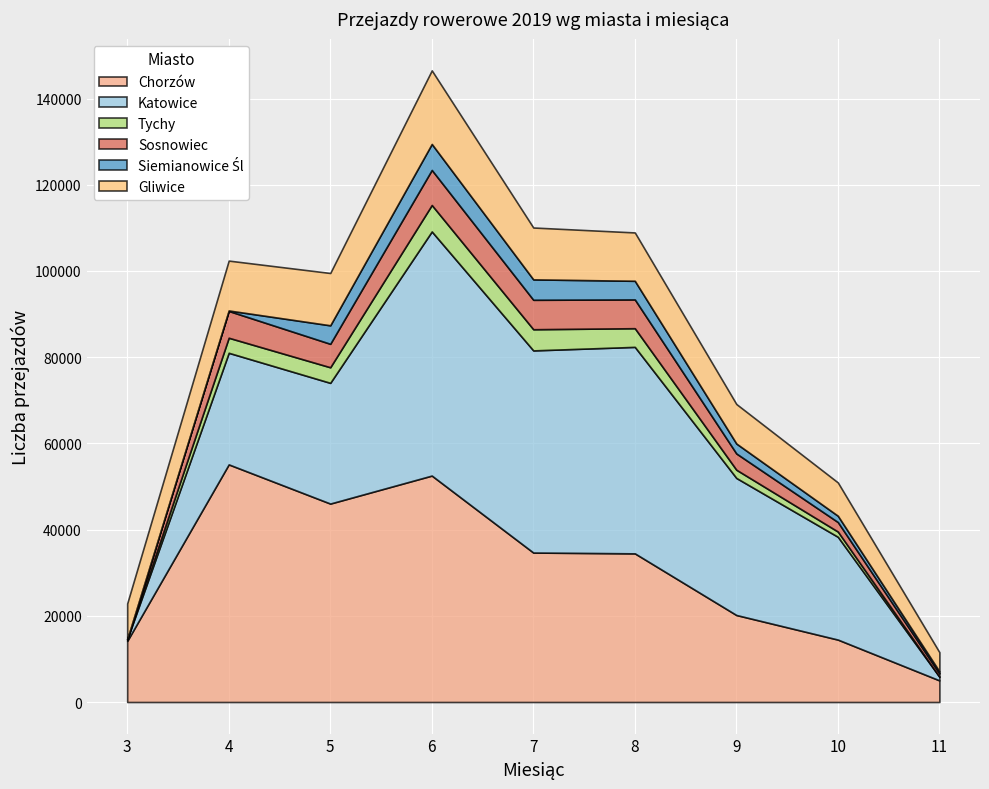

What is the spread (max minus min) of values at 3?

14168